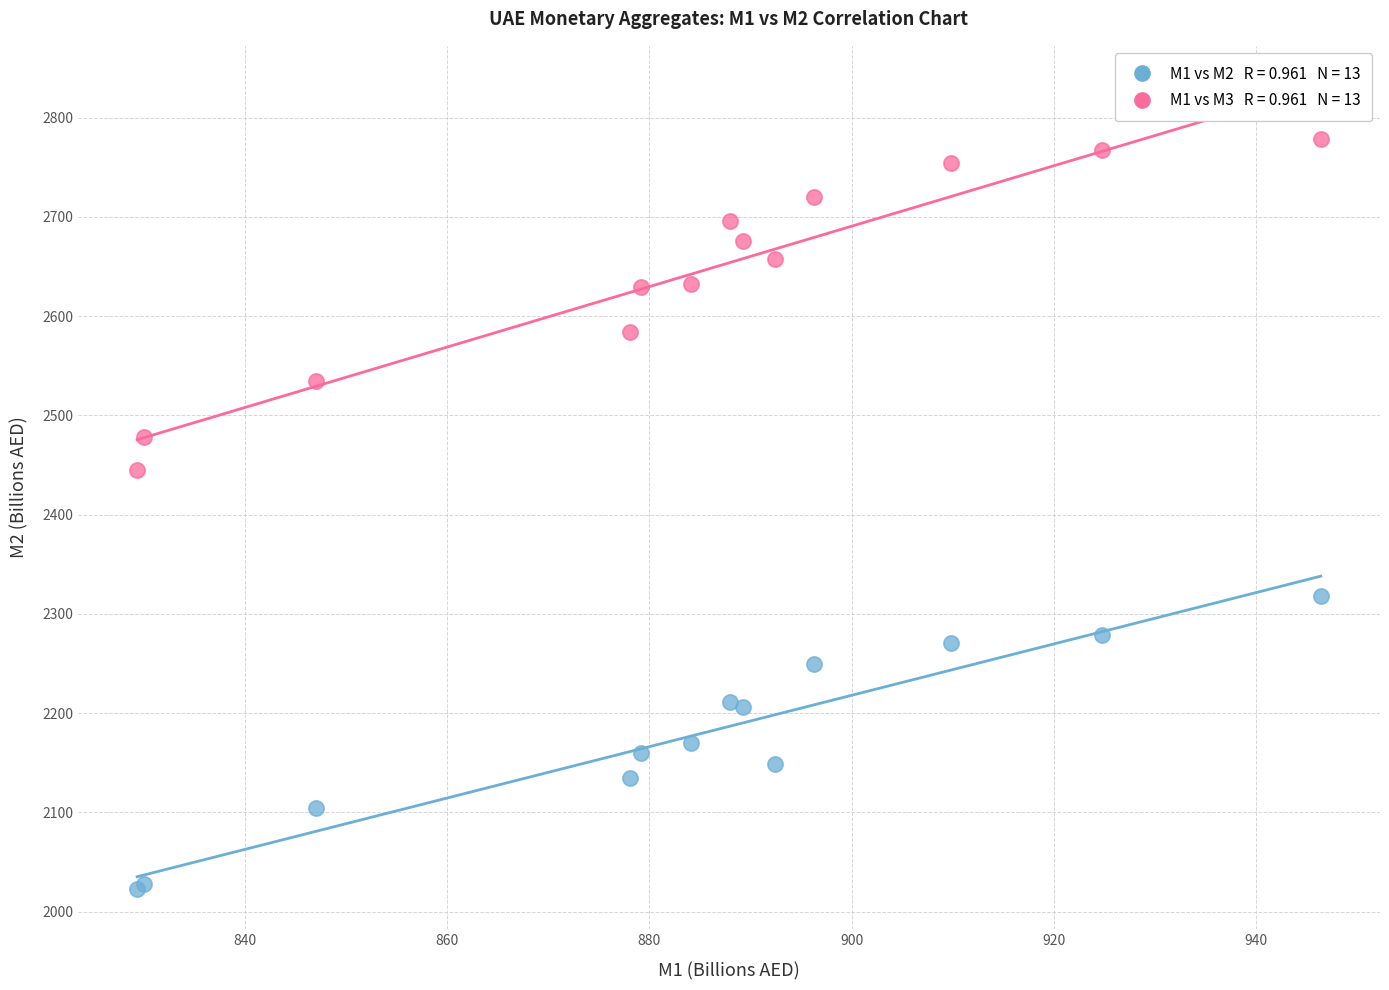

Across all series, what Y value is closest to 2400?

2444.5